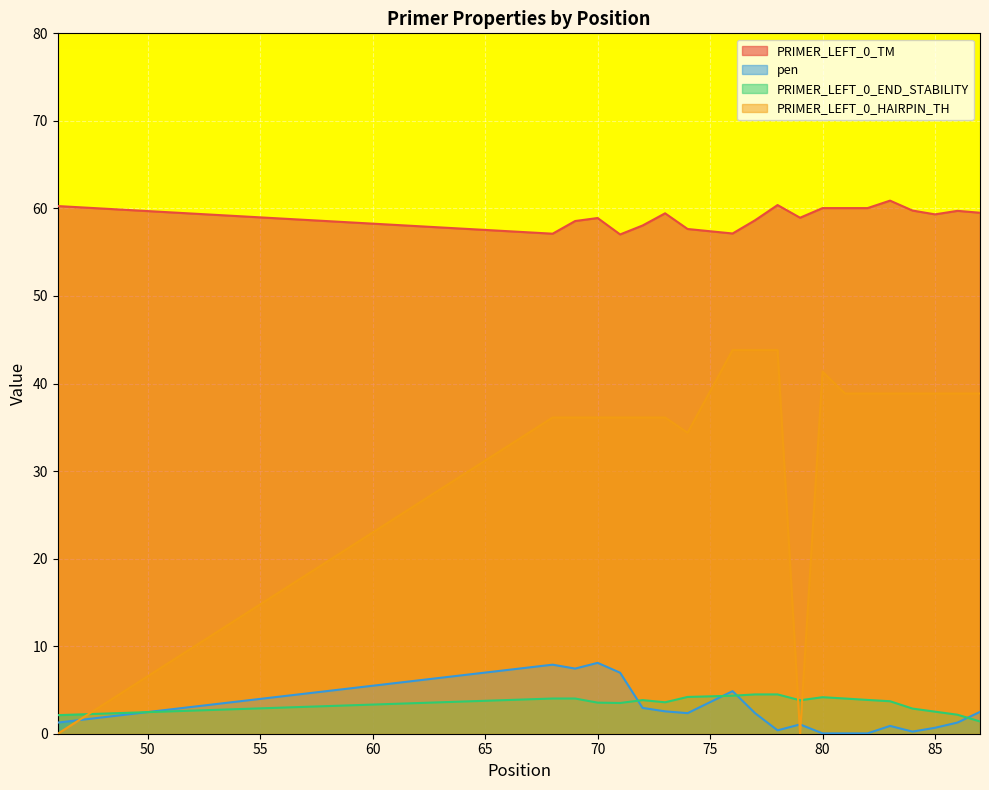

Which has a higher value, 77 or 84?

84